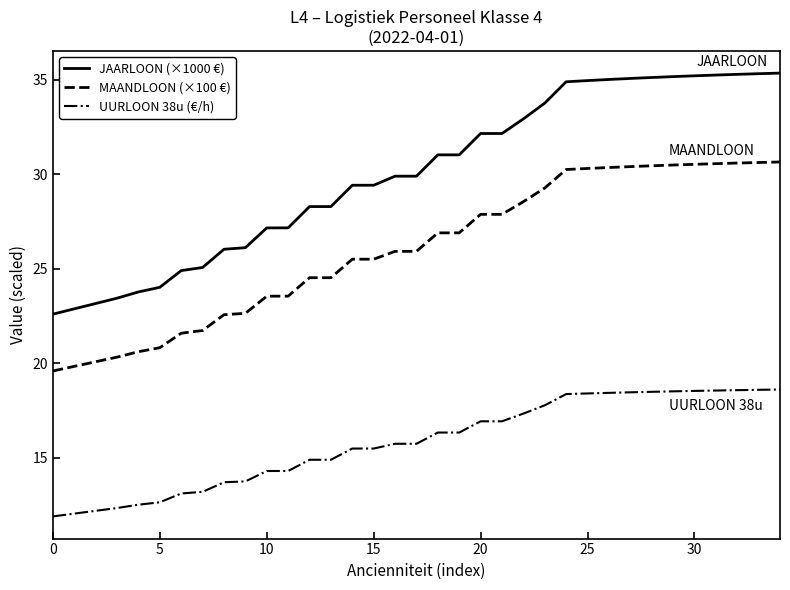

Count the number of data series in this chart.

3